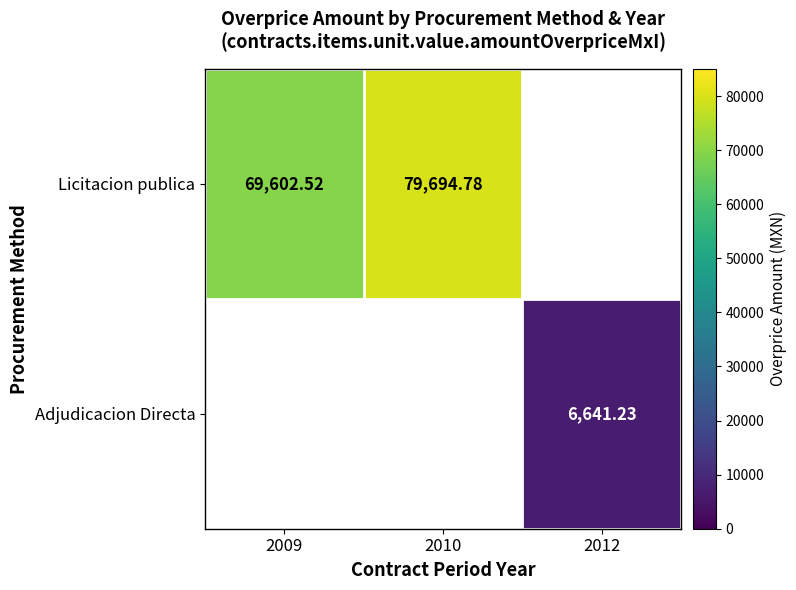

At how many categories does at least one series exceed 63479?

2